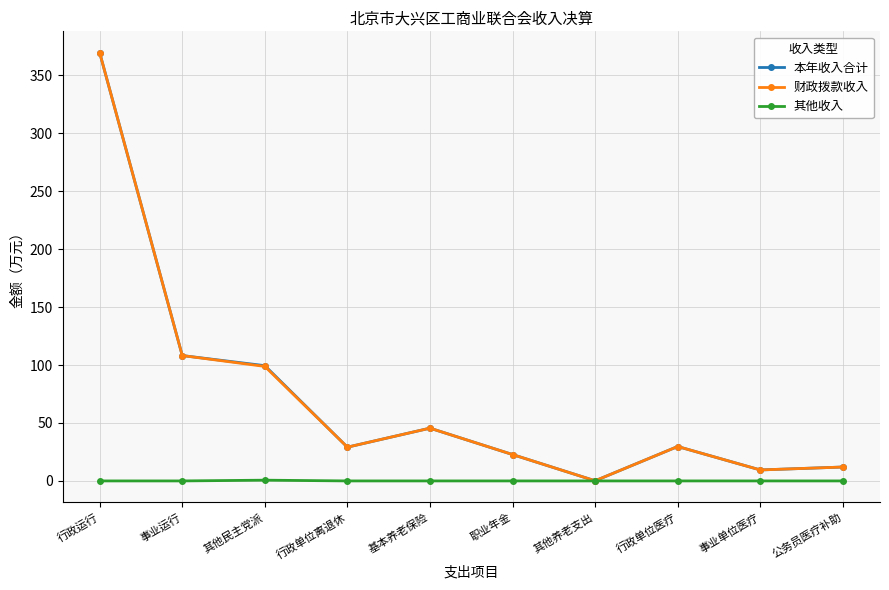

What is the spread (max minus min) of values at 行政单位离退休?

29.1